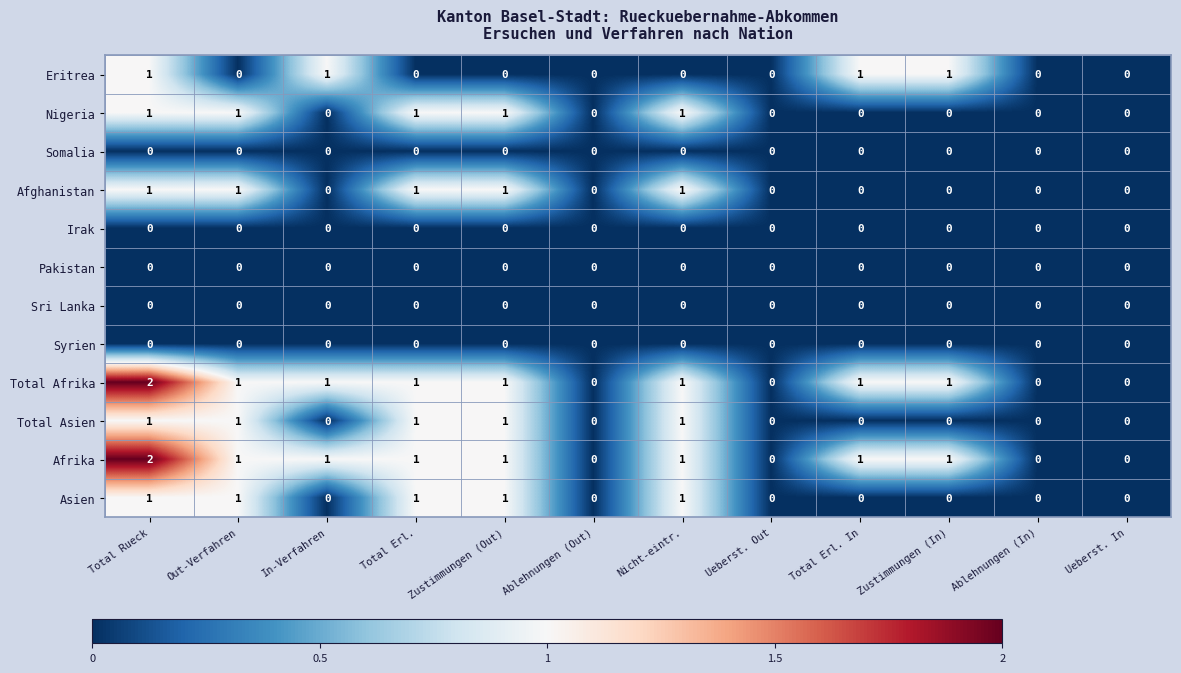

Count the Afrika values in the range 0 to 1.

11